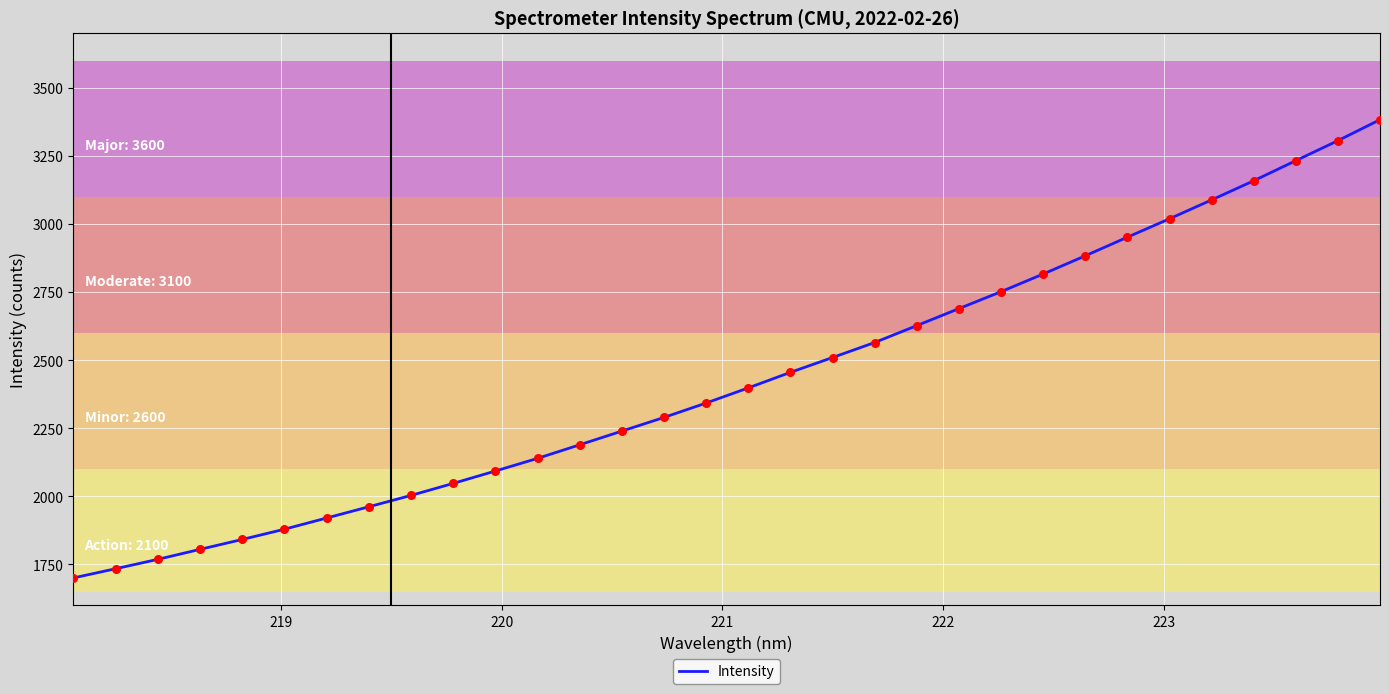

What is the maximum value shown in the chart?

3383.0